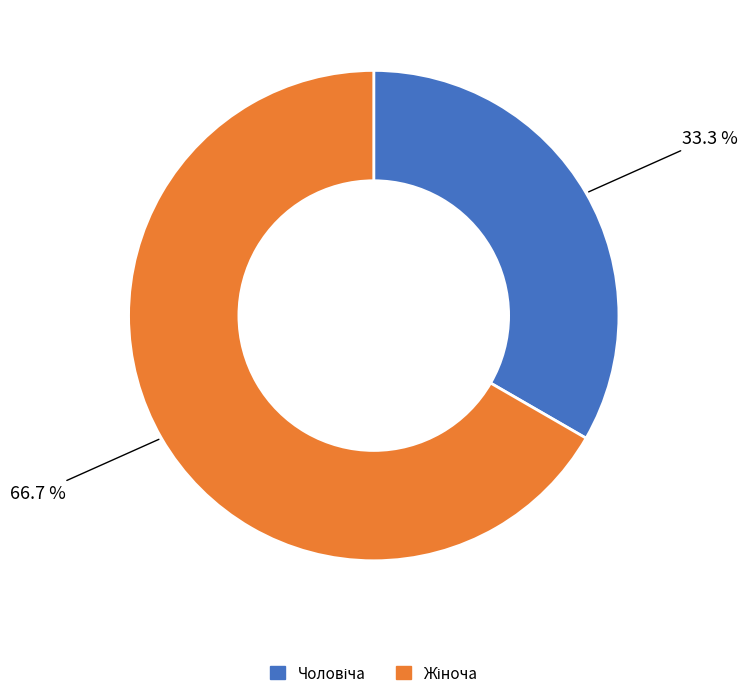

Does any single category account for the majority?

Yes